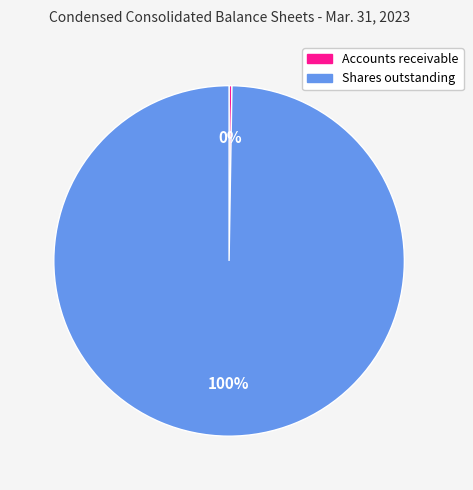

What is the largest slice in the pie chart?

Shares outstanding